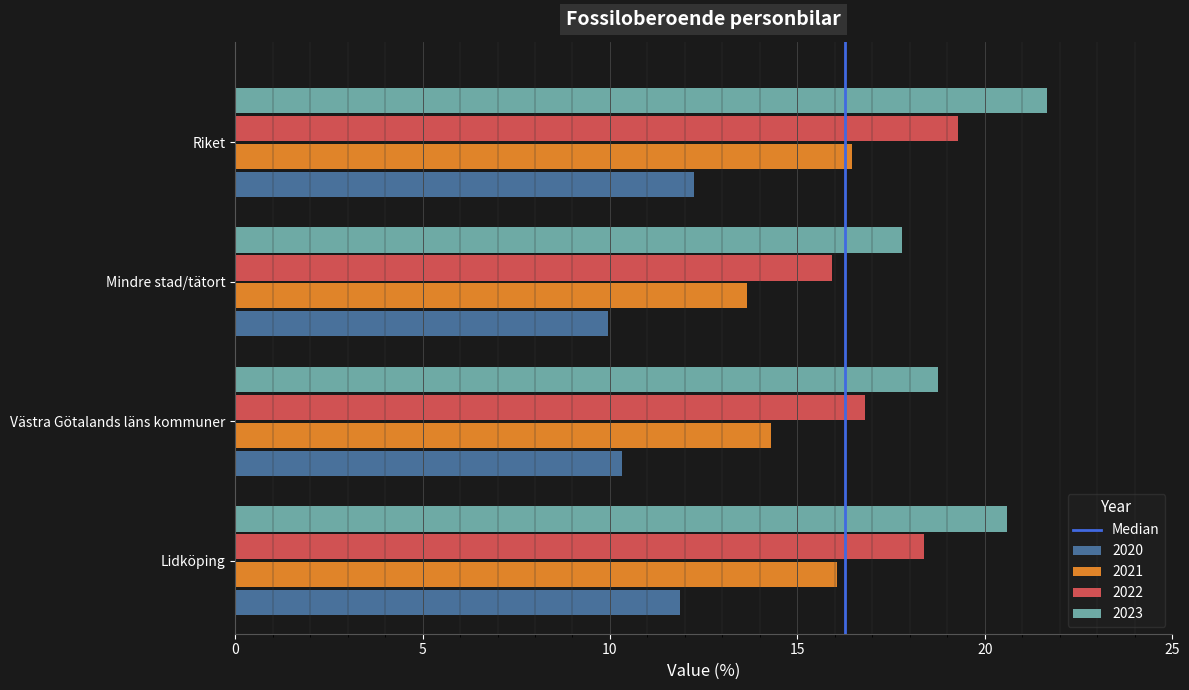

What is the maximum value shown in the chart?

21.7